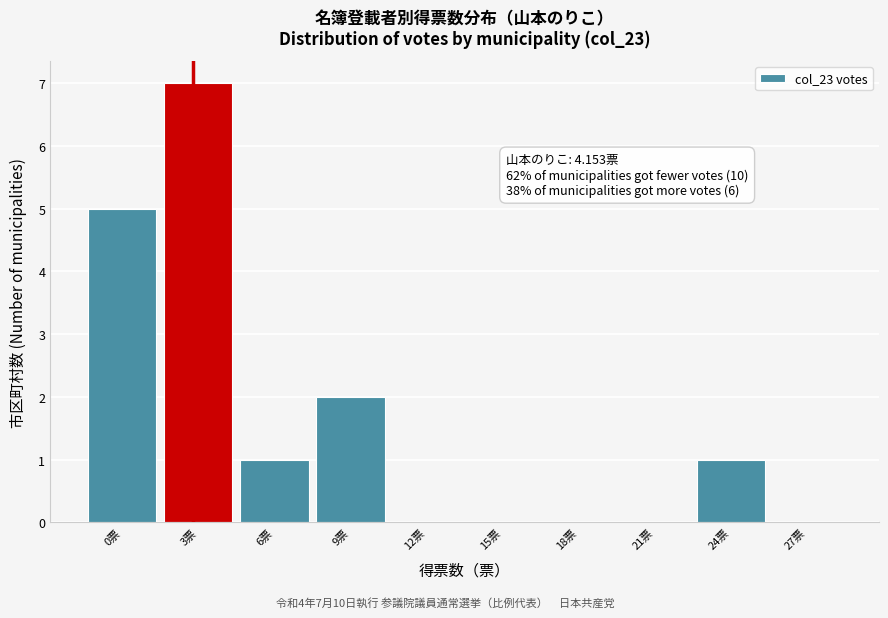

Reading right to left, what are all the values shown in this chart?

27票=0	24票=1	21票=0	18票=0	15票=0	12票=0	9票=2	6票=1	3票=7	0票=5